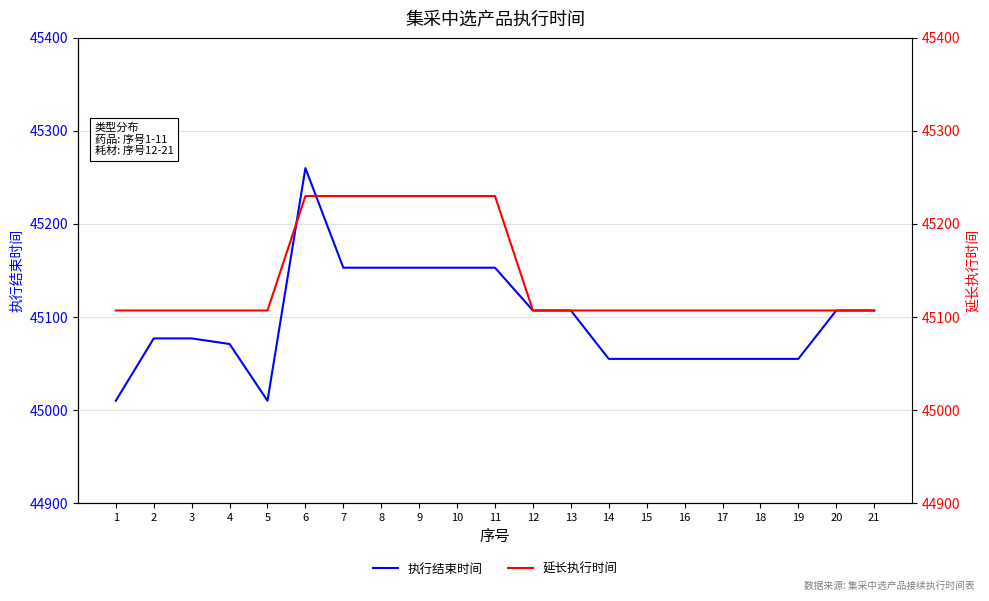

Is this an area chart (filled region under the line)?

No